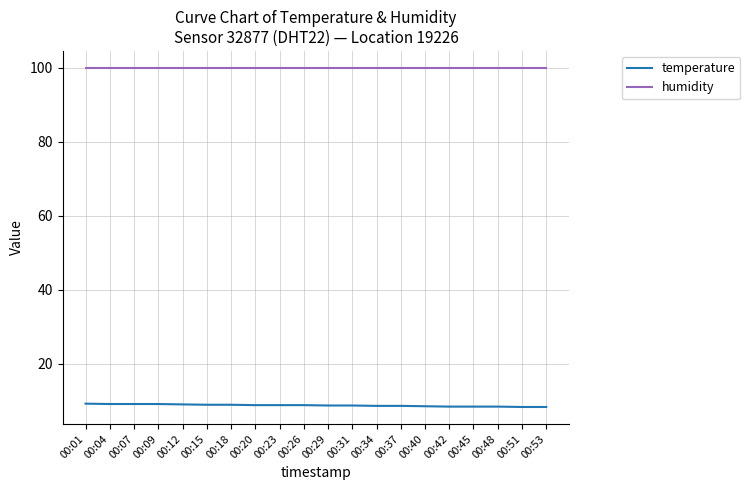

True or false: humidity and temperature intersect in this chart.

False